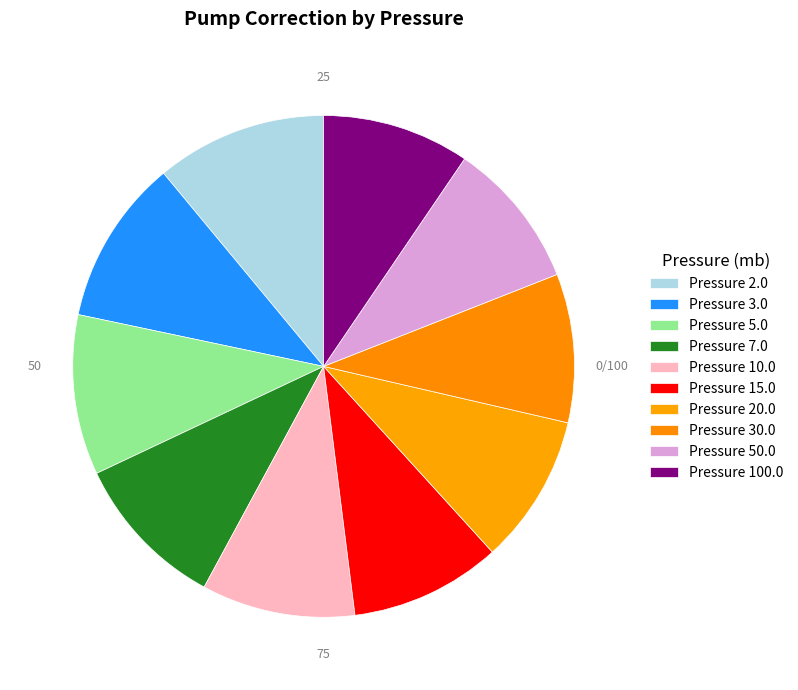

What percentage is the Pressure 10.0 slice, to the nearest percent?

10%